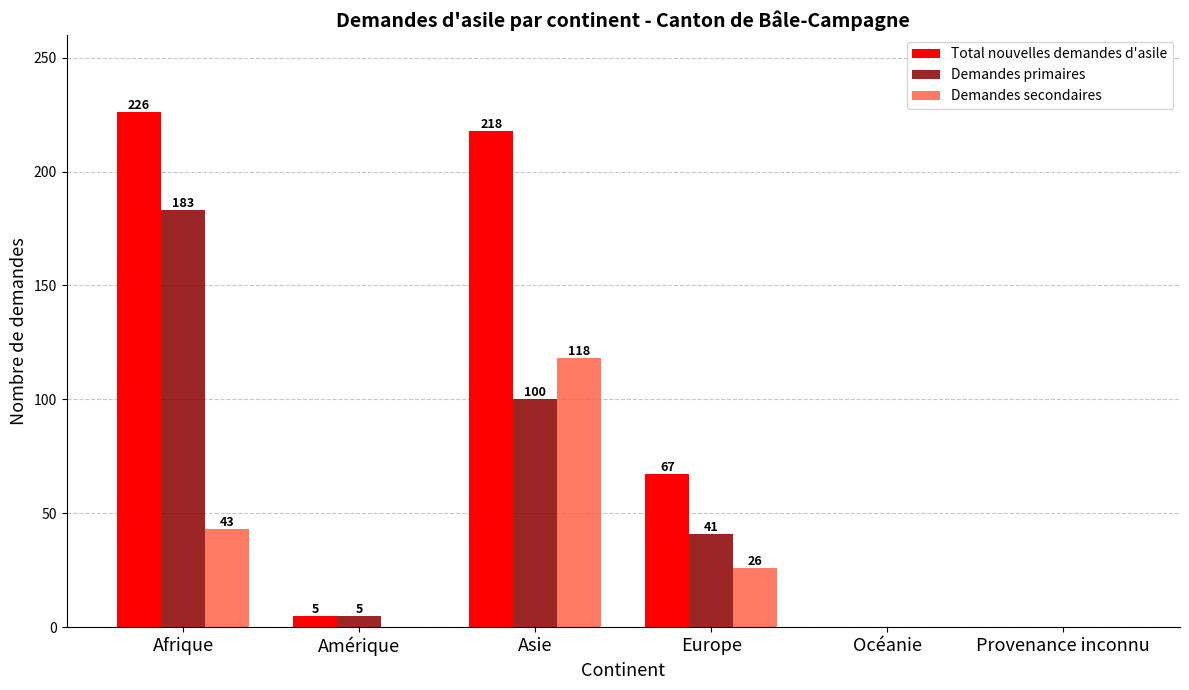

Reading left to right, extract all data points from this chart.

Total nouvelles demandes d'asile: 226	5	218	67	0	0
Demandes primaires: 183	5	100	41	0	0
Demandes secondaires: 43	0	118	26	0	0